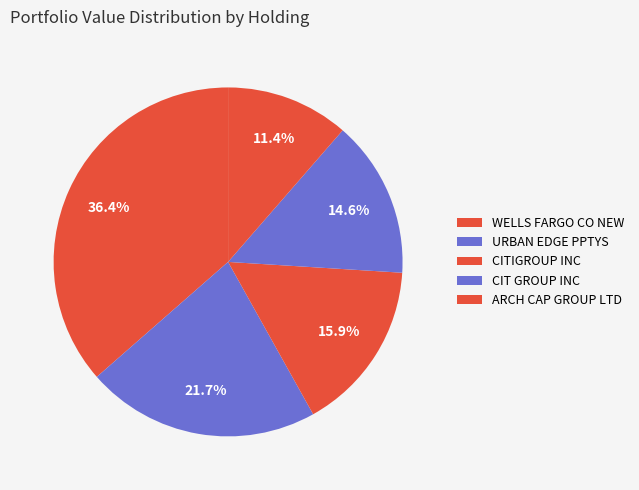

What percentage do CITIGROUP INC and ARCH CAP GROUP LTD together represent?

27.3%